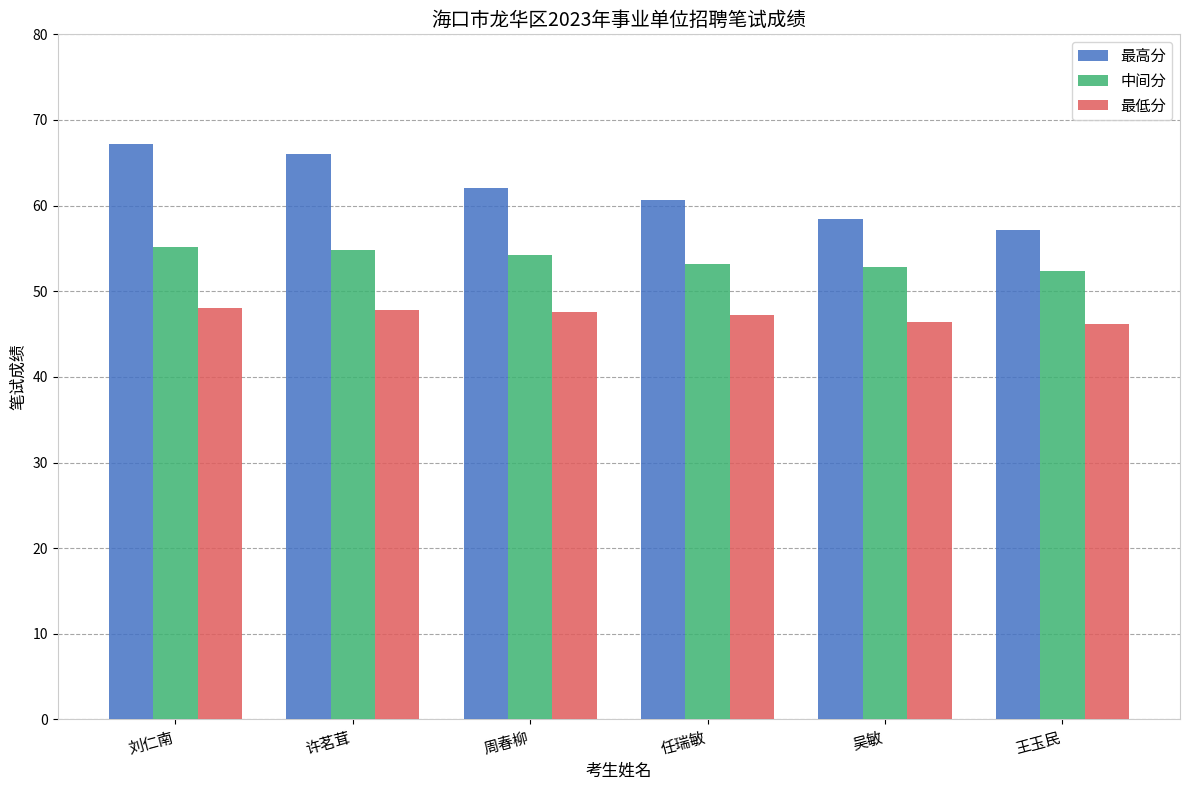

What are all the series names shown in the legend?

最高分, 中间分, 最低分